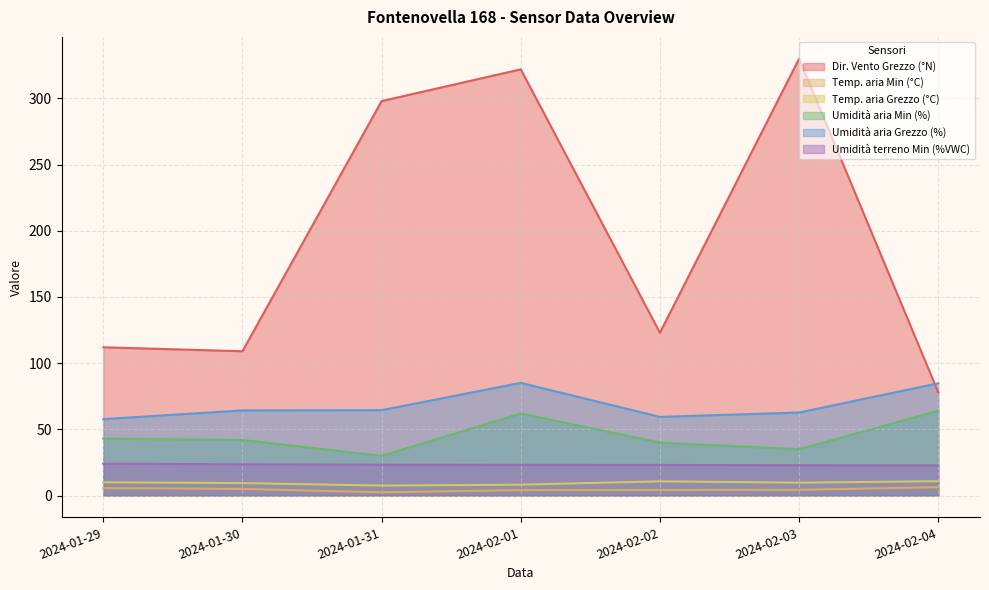

At which category does Umidità aria Grezzo (%) reach its first local valley?

2024-02-02